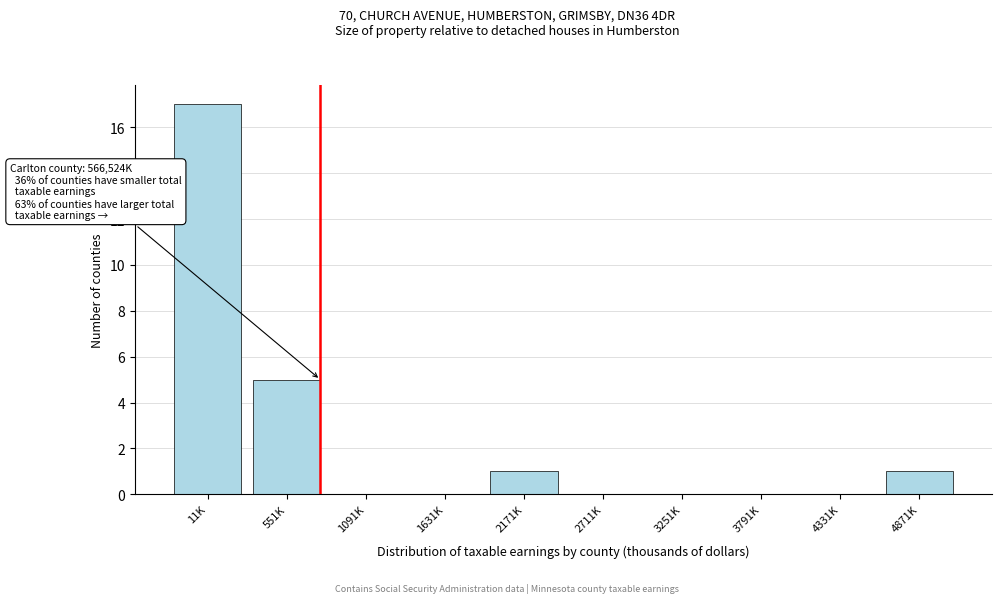

Reading right to left, transcribe all the data shown in this chart.

4871K=1	4331K=0	3791K=0	3251K=0	2711K=0	2171K=1	1631K=0	1091K=0	551K=5	11K=17